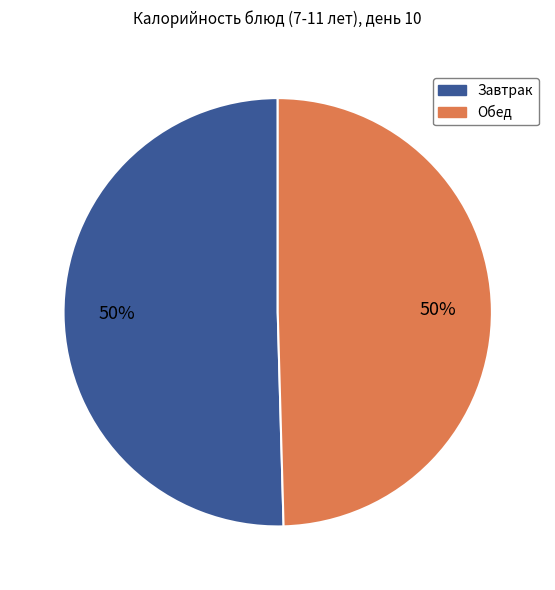

To the nearest percent, what is the average slice percentage?

50%